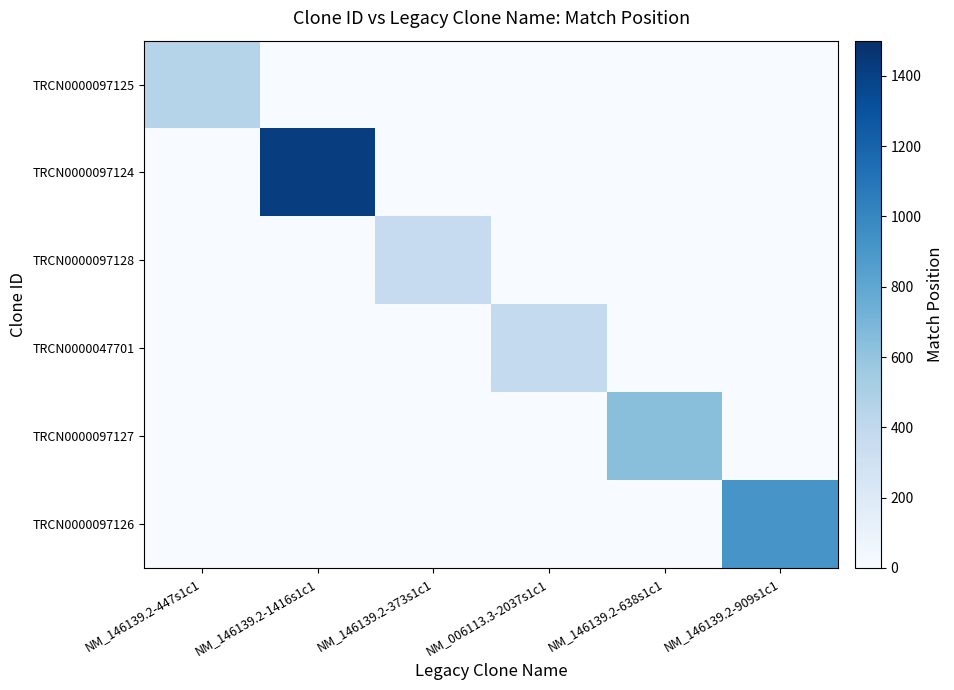

Reading right to left, extract all data points from this chart.

TRCN0000097125: NM_146139.2-909s1c1=0	NM_146139.2-638s1c1=0	NM_006113.3-2037s1c1=0	NM_146139.2-373s1c1=0	NM_146139.2-1416s1c1=0	NM_146139.2-447s1c1=447
TRCN0000097124: NM_146139.2-909s1c1=0	NM_146139.2-638s1c1=0	NM_006113.3-2037s1c1=0	NM_146139.2-373s1c1=0	NM_146139.2-1416s1c1=1416	NM_146139.2-447s1c1=0
TRCN0000097128: NM_146139.2-909s1c1=0	NM_146139.2-638s1c1=0	NM_006113.3-2037s1c1=0	NM_146139.2-373s1c1=373	NM_146139.2-1416s1c1=0	NM_146139.2-447s1c1=0
TRCN0000047701: NM_146139.2-909s1c1=0	NM_146139.2-638s1c1=0	NM_006113.3-2037s1c1=384	NM_146139.2-373s1c1=0	NM_146139.2-1416s1c1=0	NM_146139.2-447s1c1=0
TRCN0000097127: NM_146139.2-909s1c1=0	NM_146139.2-638s1c1=638	NM_006113.3-2037s1c1=0	NM_146139.2-373s1c1=0	NM_146139.2-1416s1c1=0	NM_146139.2-447s1c1=0
TRCN0000097126: NM_146139.2-909s1c1=909	NM_146139.2-638s1c1=0	NM_006113.3-2037s1c1=0	NM_146139.2-373s1c1=0	NM_146139.2-1416s1c1=0	NM_146139.2-447s1c1=0